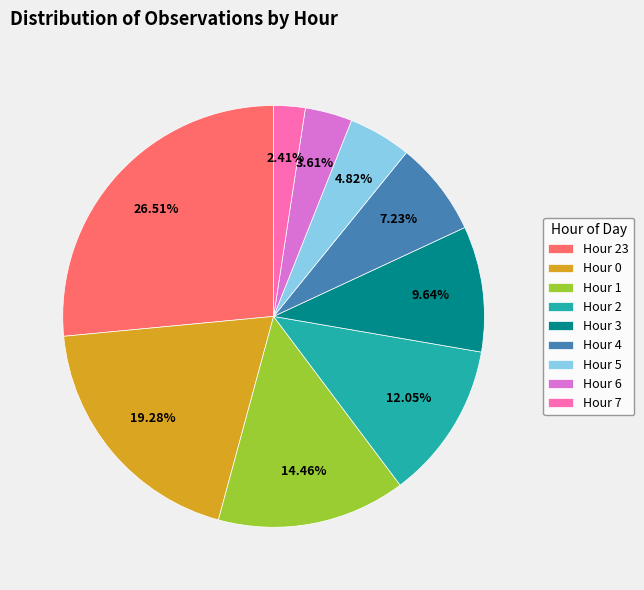

Does any single category account for the majority?

No